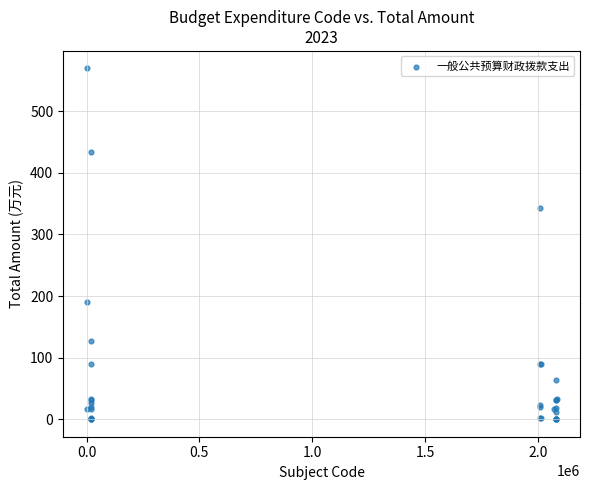

What Y value in the scatter plot is closest to 284?

343.5